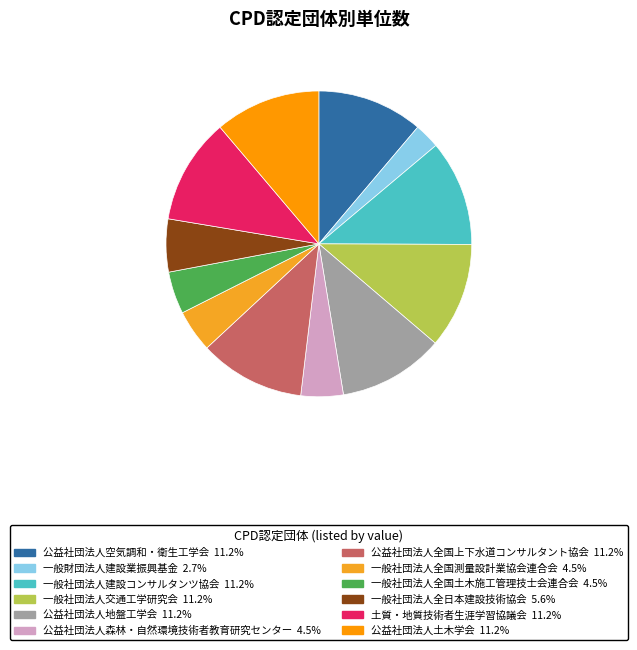

What is the total percentage of 公益社団法人地盤工学会 and 一般財団法人建設業振興基金?

13.9%